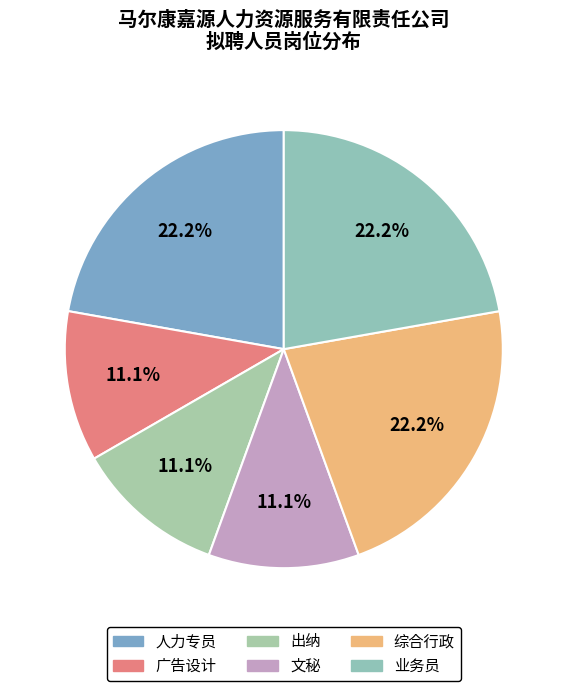

To the nearest percent, what percentage of the pie is 广告设计?

11%